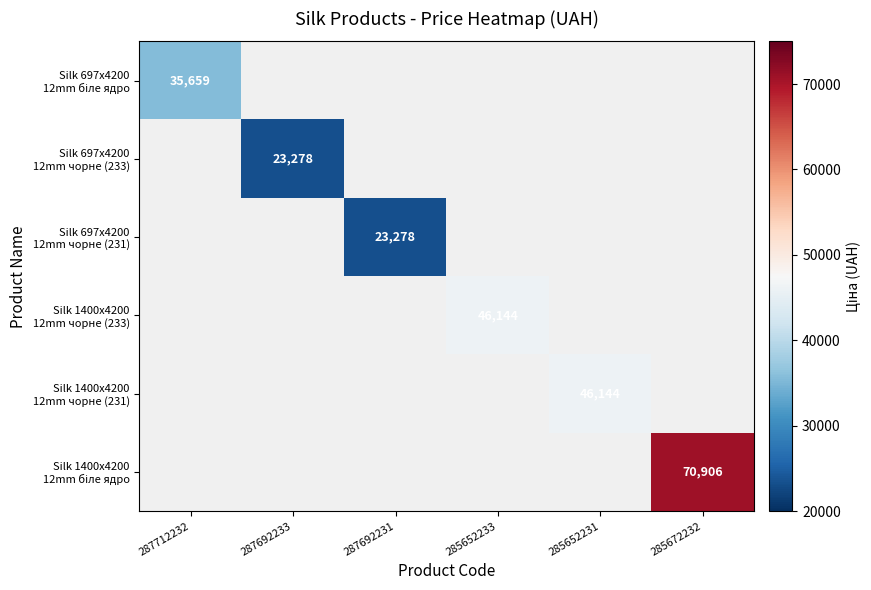

Which category has the lowest value across all series?

287692233